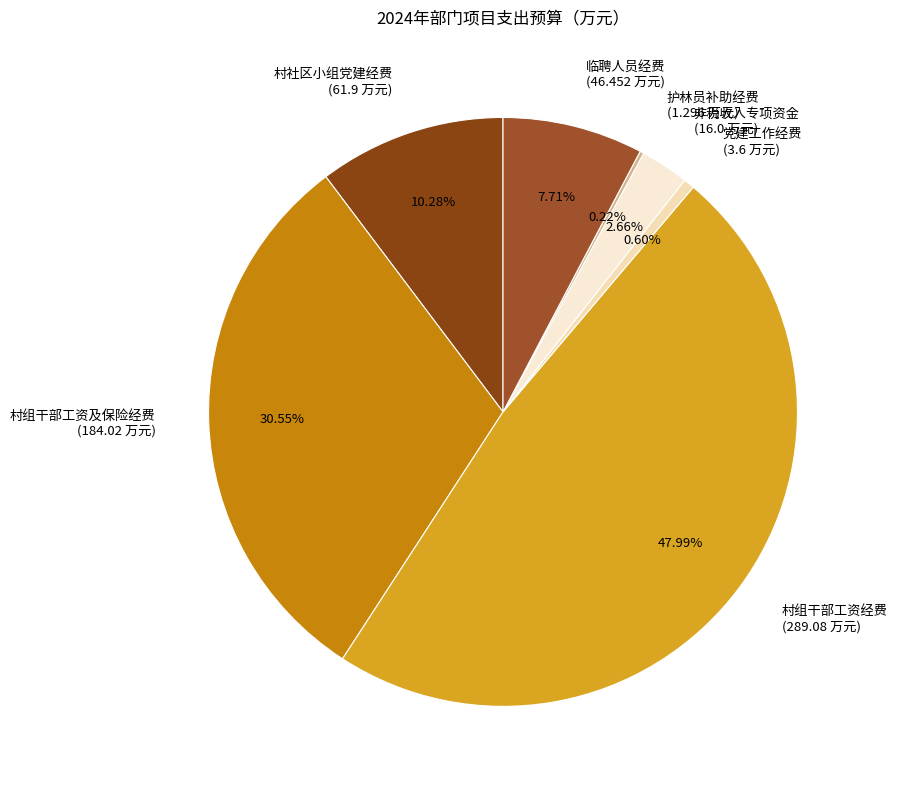

Is it true that 村社区小组党建经费 is 10% of the pie?

True